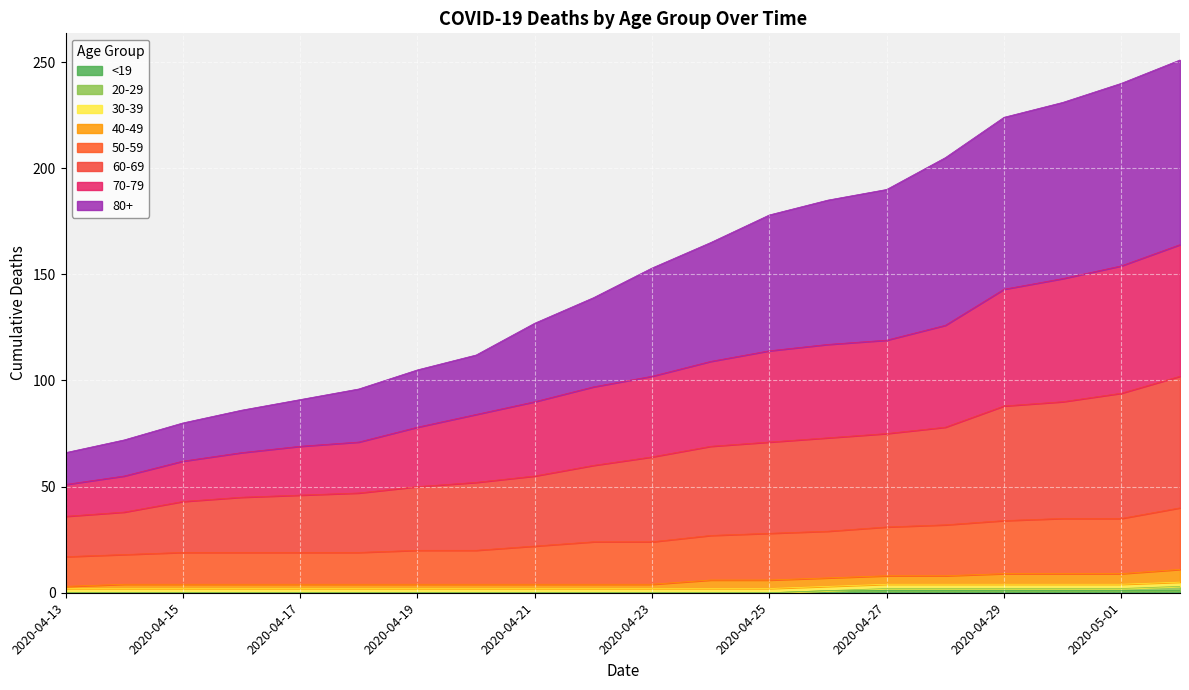

True or false: <19 has a value of 1 at 2020-04-27.

True